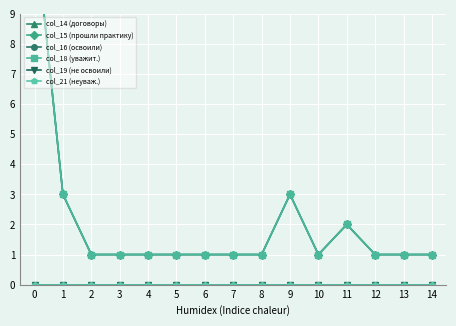

Which series changed the most between 3 and 14?

col_14 (договоры)